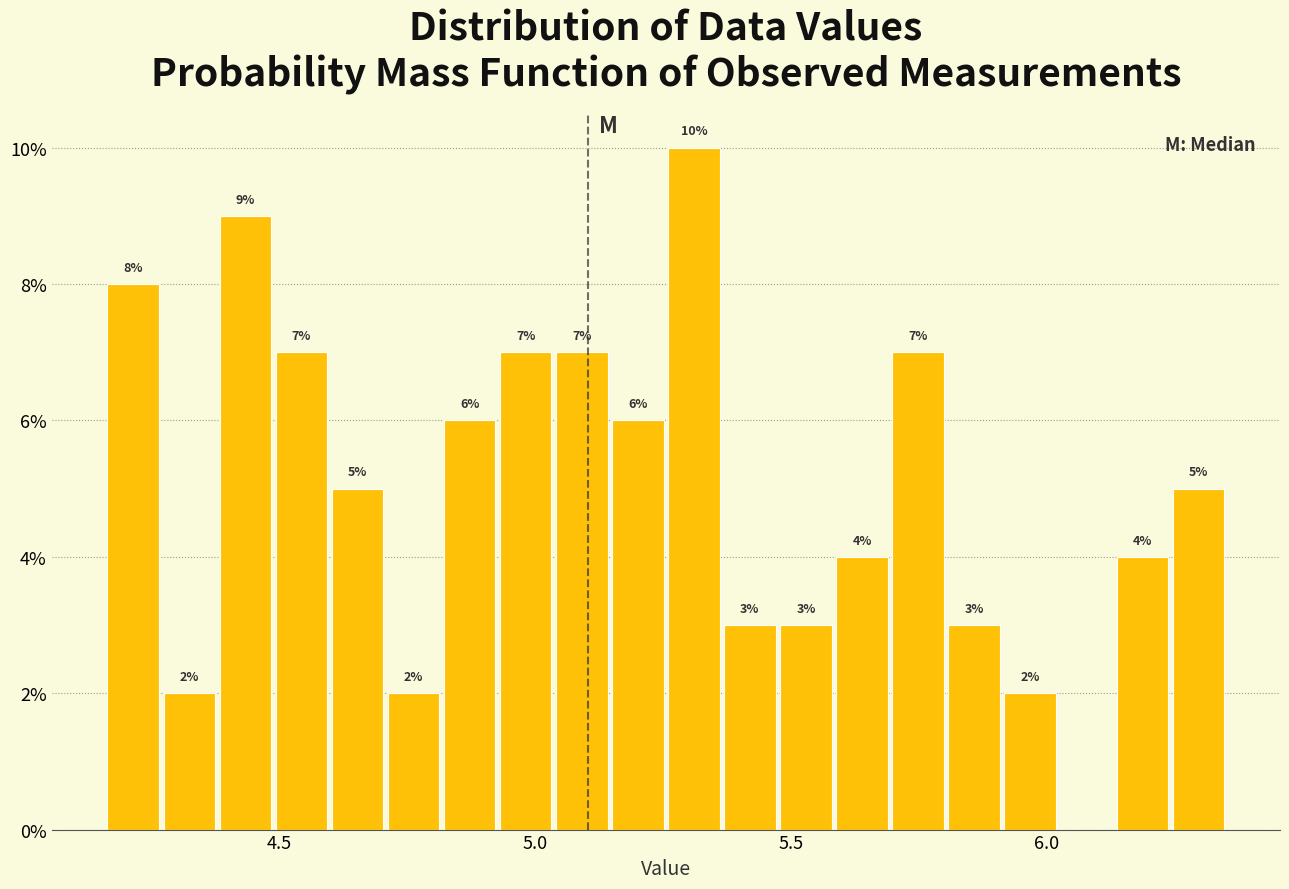

Read against the x-axis, roughly where is the centre of the tallest bar?

5.30